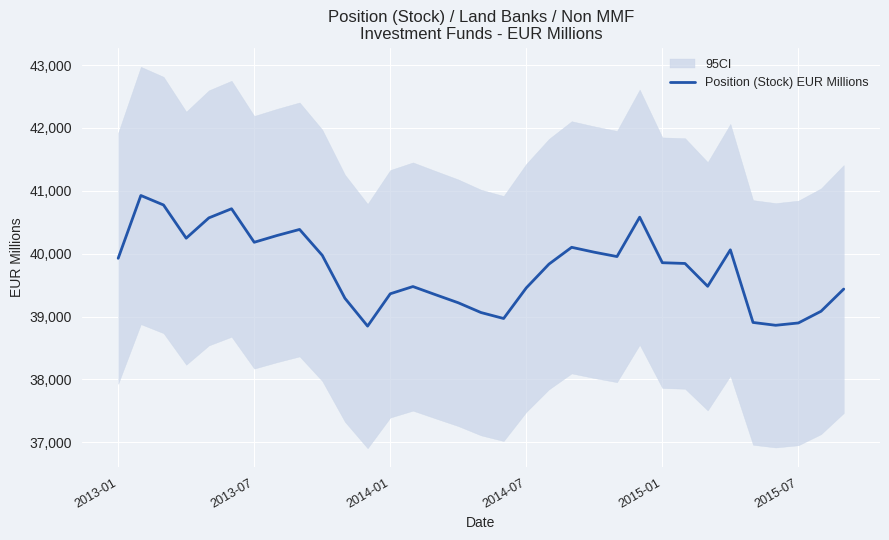

What is the difference between the maximum and second lowest values?

2064